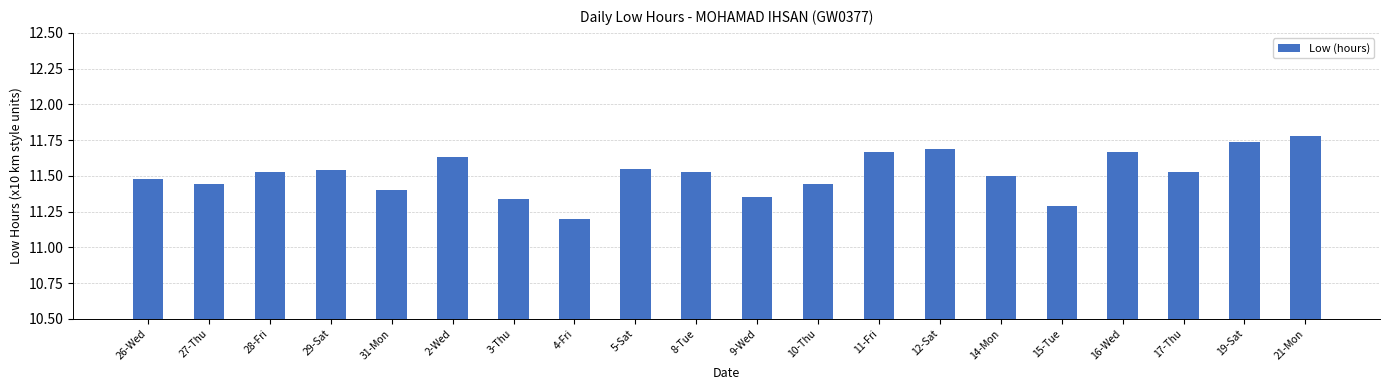

At which category does the chart reach its minimum across all series?

4-Fri